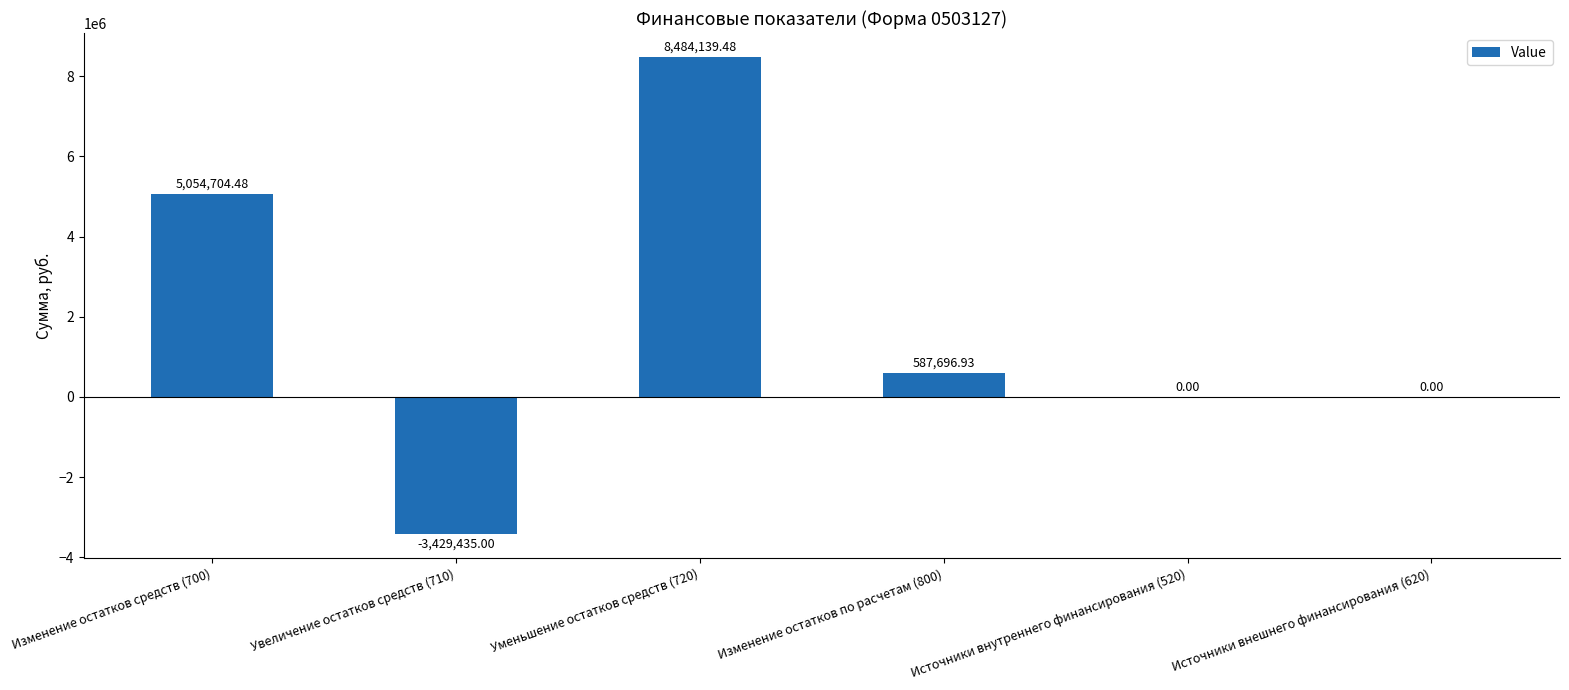

What is the sum of all values?

10697105.9